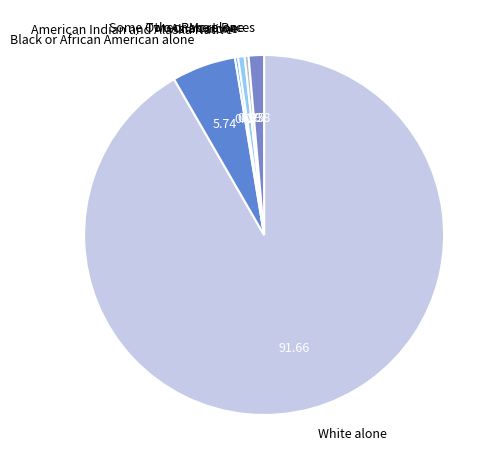

Count the number of slices in the pie.

6